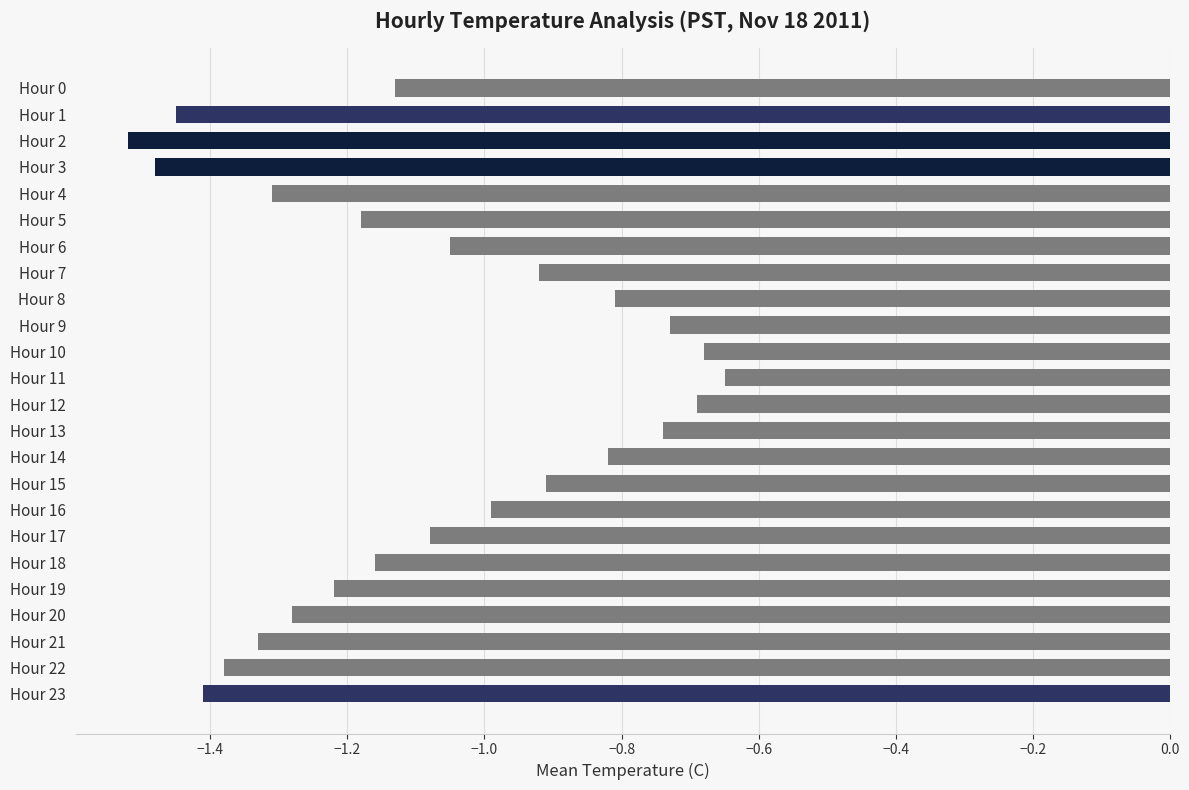

The chart shows a value of -1.0 at Hour 11. True or false?

False